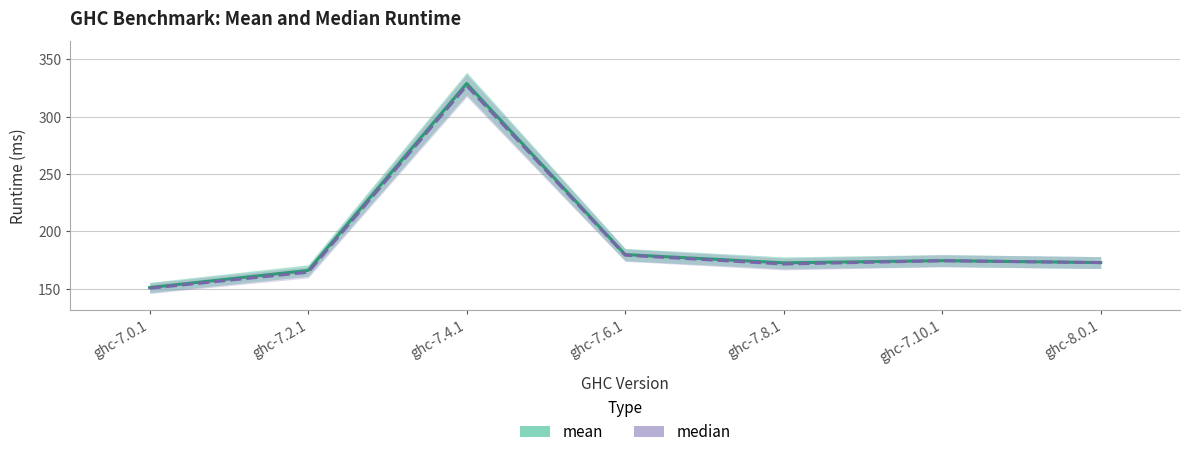

Rank the categories by median value from highest to lowest.

ghc-7.4.1, ghc-7.6.1, ghc-7.10.1, ghc-8.0.1, ghc-7.8.1, ghc-7.2.1, ghc-7.0.1